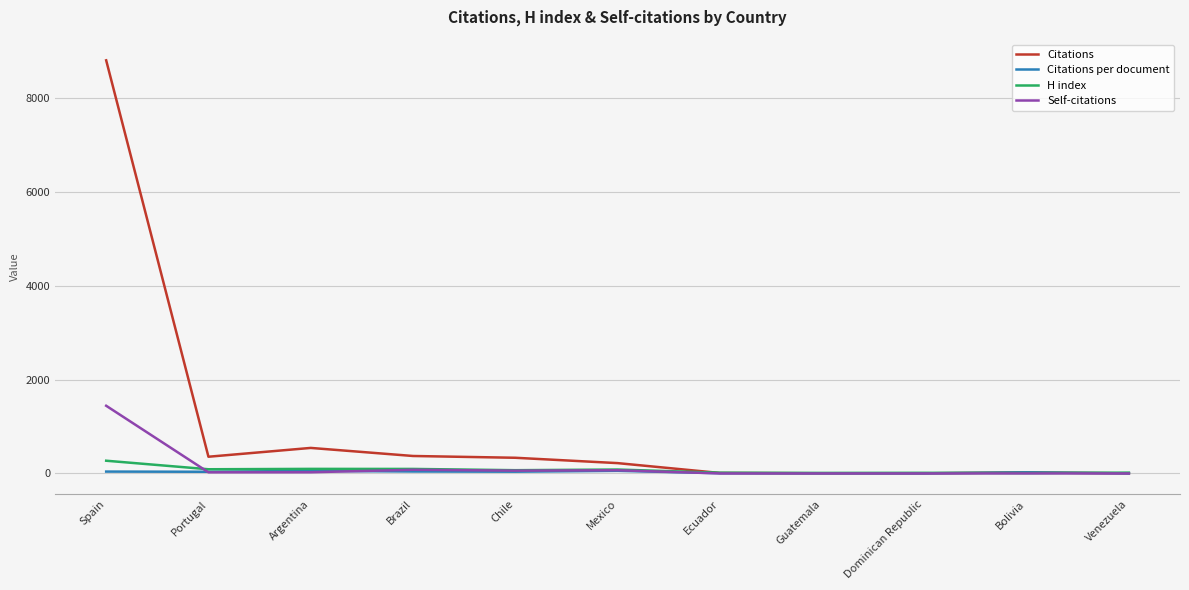

What is the total value across all series at Spain?

10562.5